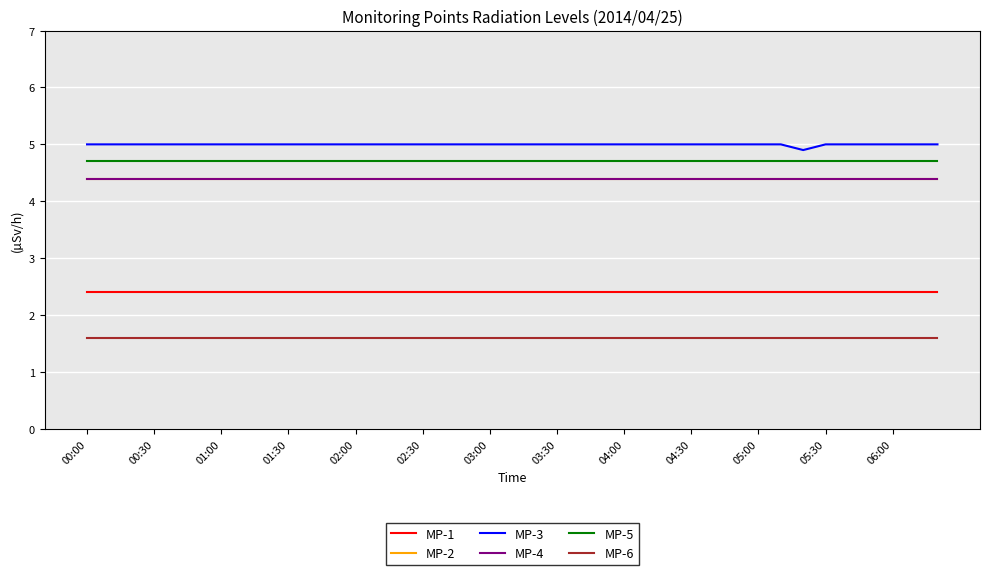

What is the maximum value for MP-3?

5.0